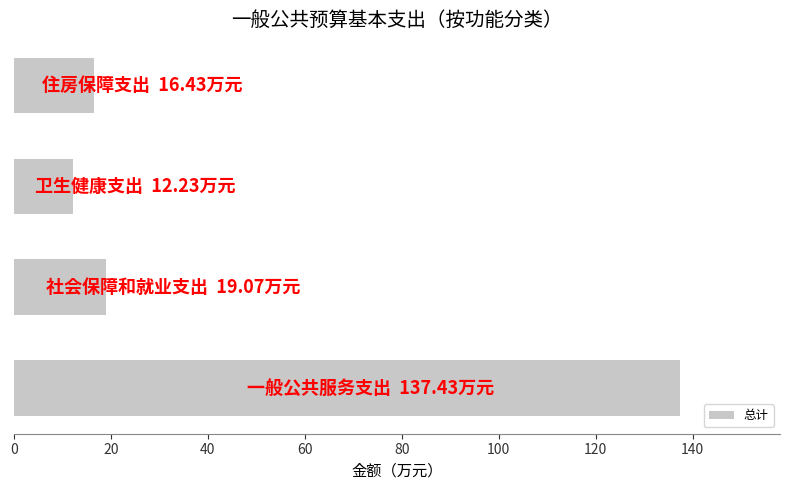

What is the average value?

46.3